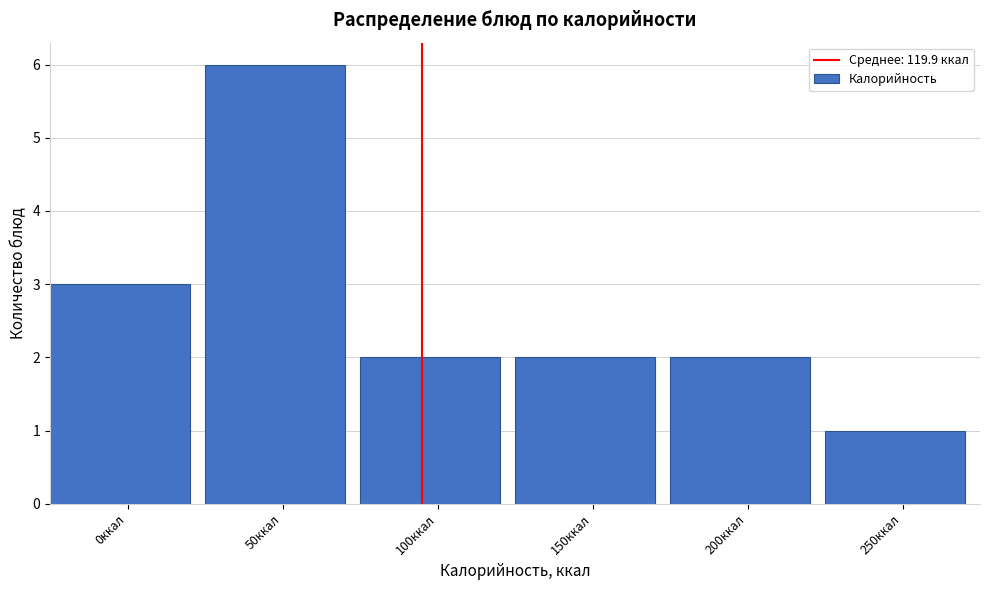

Reading left to right, what are all the values shown in this chart?

0ккал=3	50ккал=6	100ккал=2	150ккал=2	200ккал=2	250ккал=1